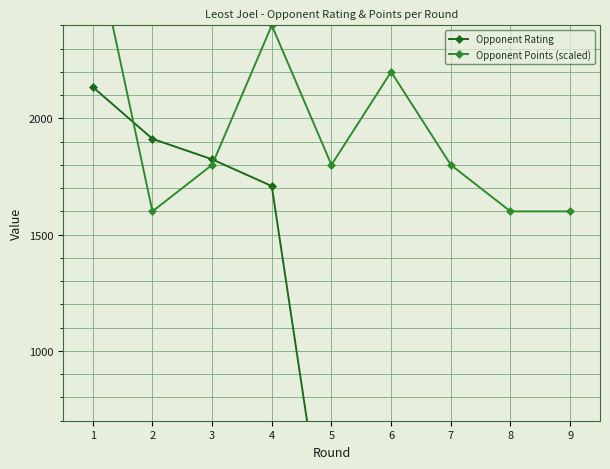

After their last crossing, which series has the higher values: Opponent Rating or Opponent Points (scaled)?

Opponent Points (scaled)